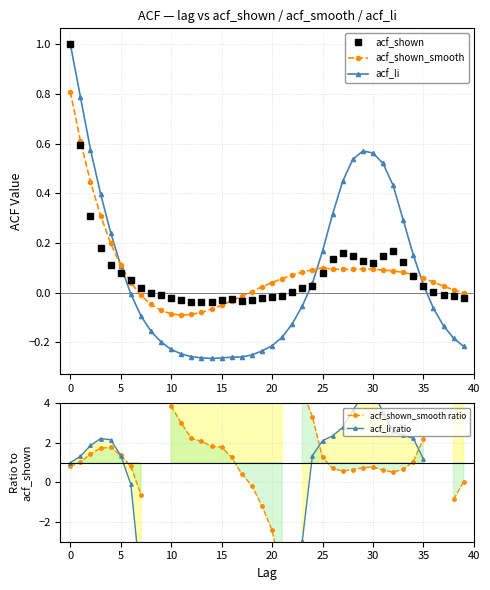

The value of acf_shown_smooth ratio at 17 is 0.4. True or false?

True